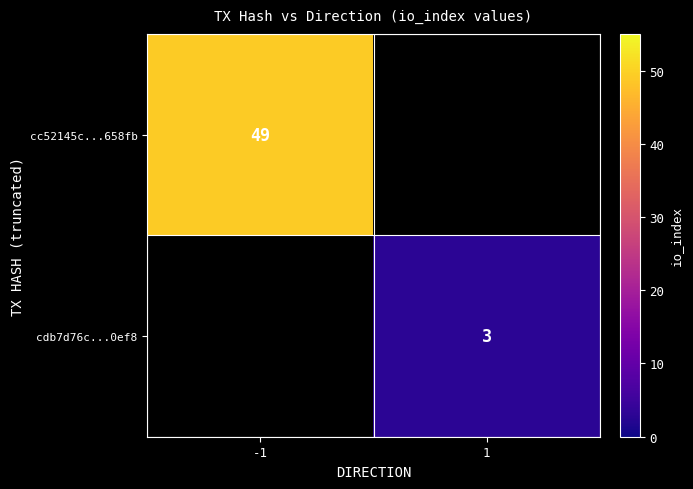

The cc52145c...658fb series shows 29 at -1. True or false?

False